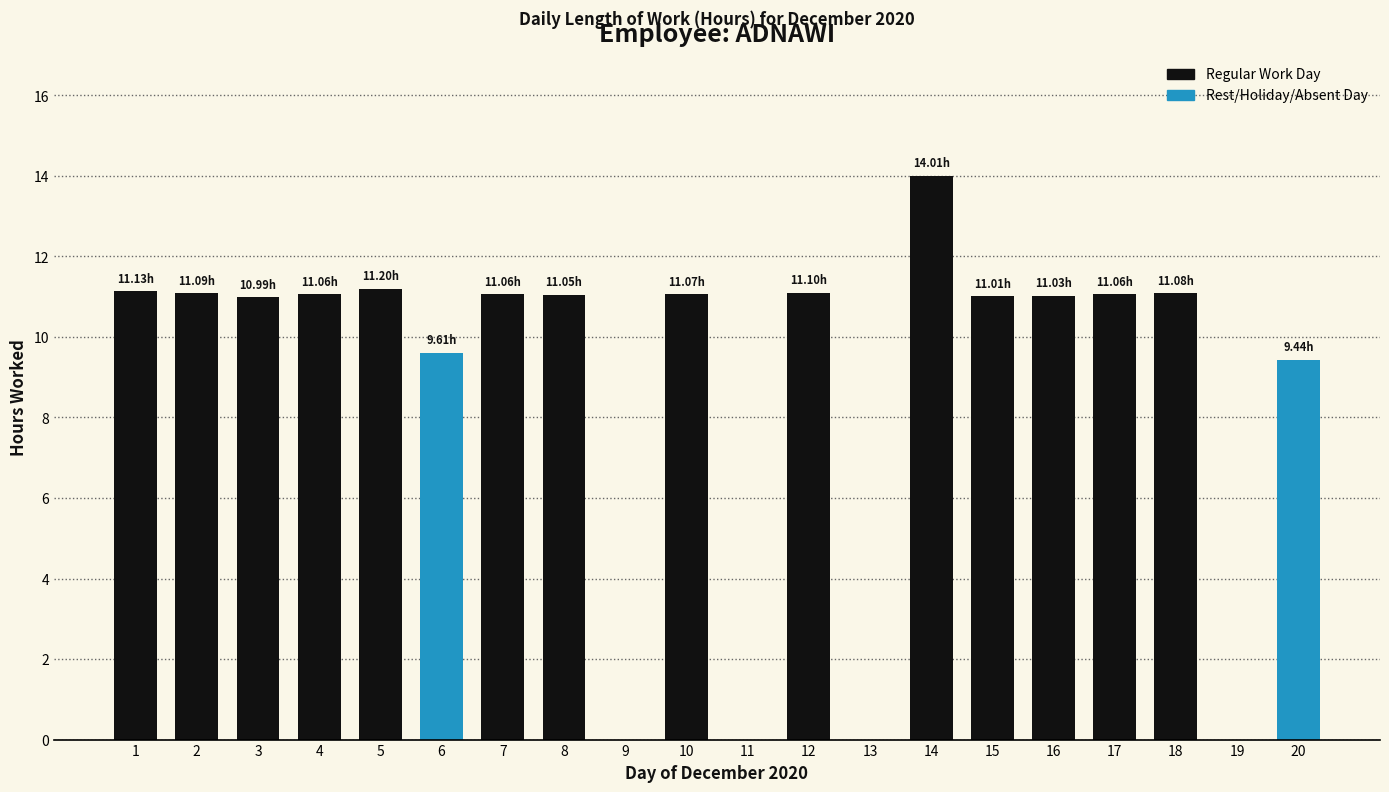

Approximately how many times larger is the value at 6 compared to 14?

0.7